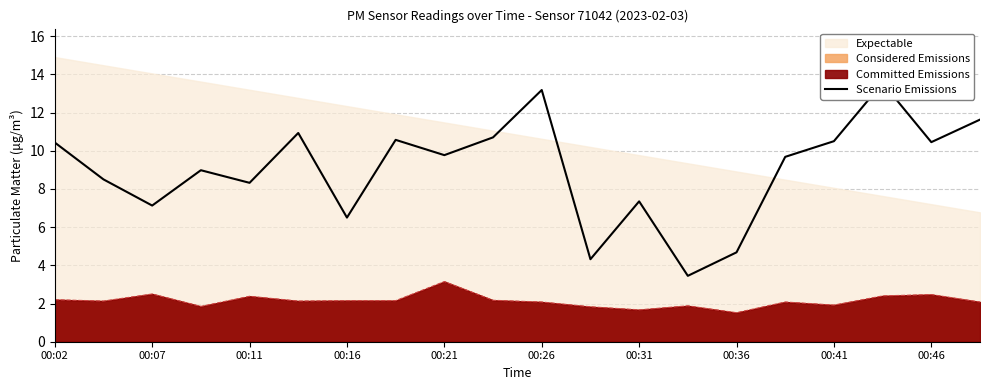

At which label does Considered Emissions reach its peak?

00:21